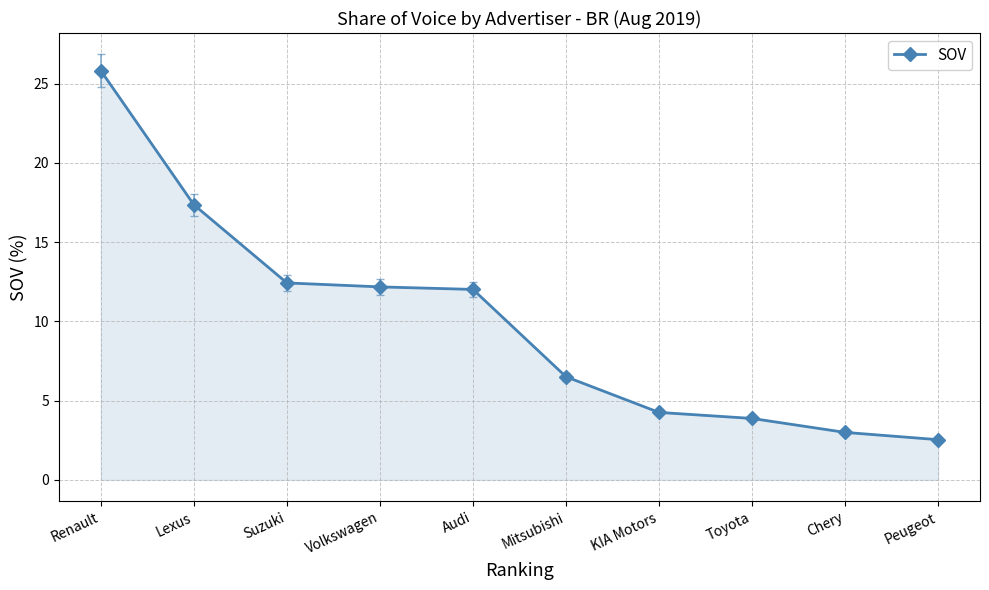

What is the ratio of the value at Suzuki to the value at KIA Motors?

2.9